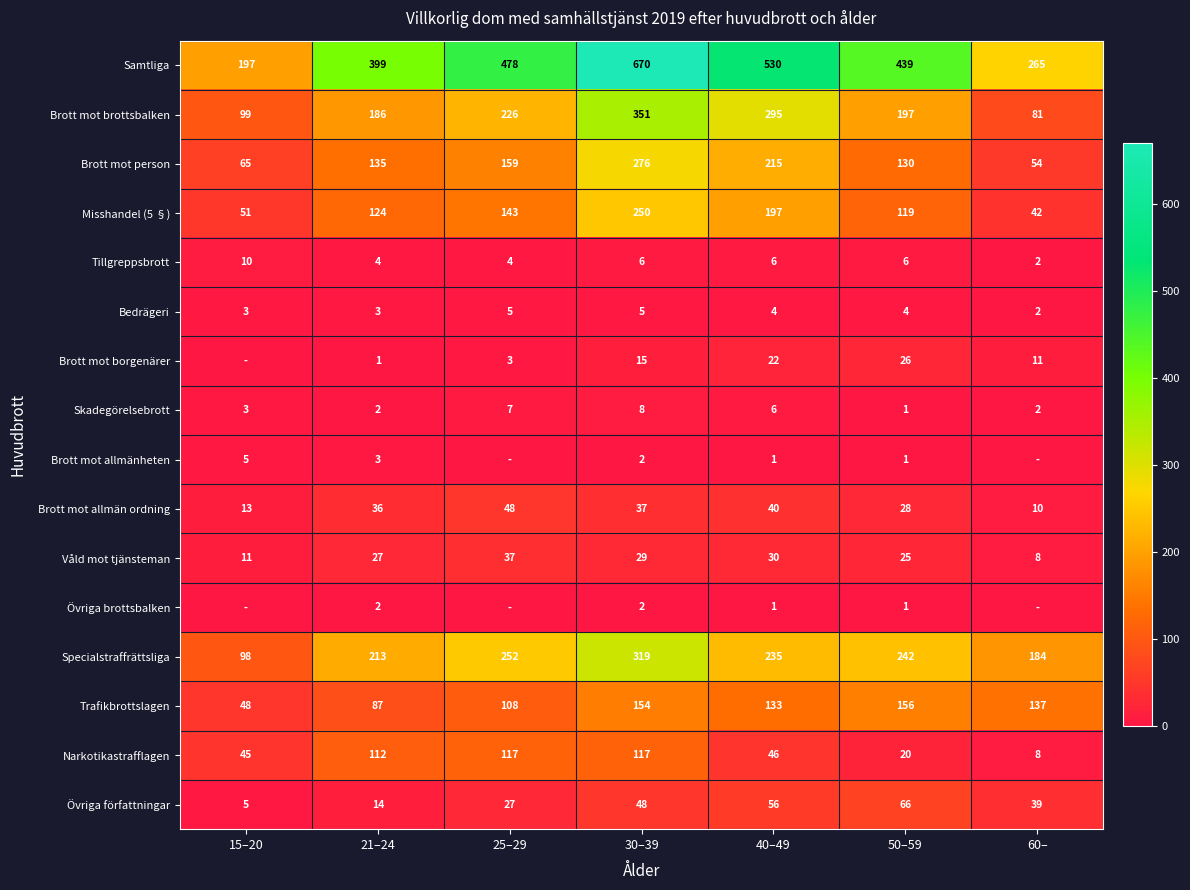

What is the sum of all Övriga författningar values?

255